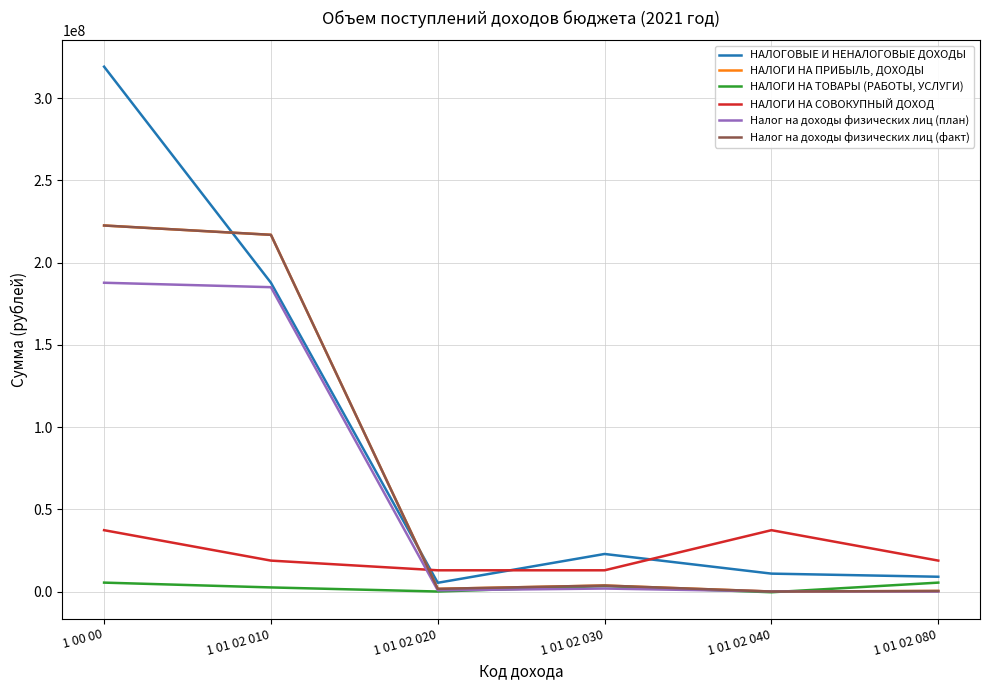

Which label corresponds to the smallest value in the chart?

1 01 02 040